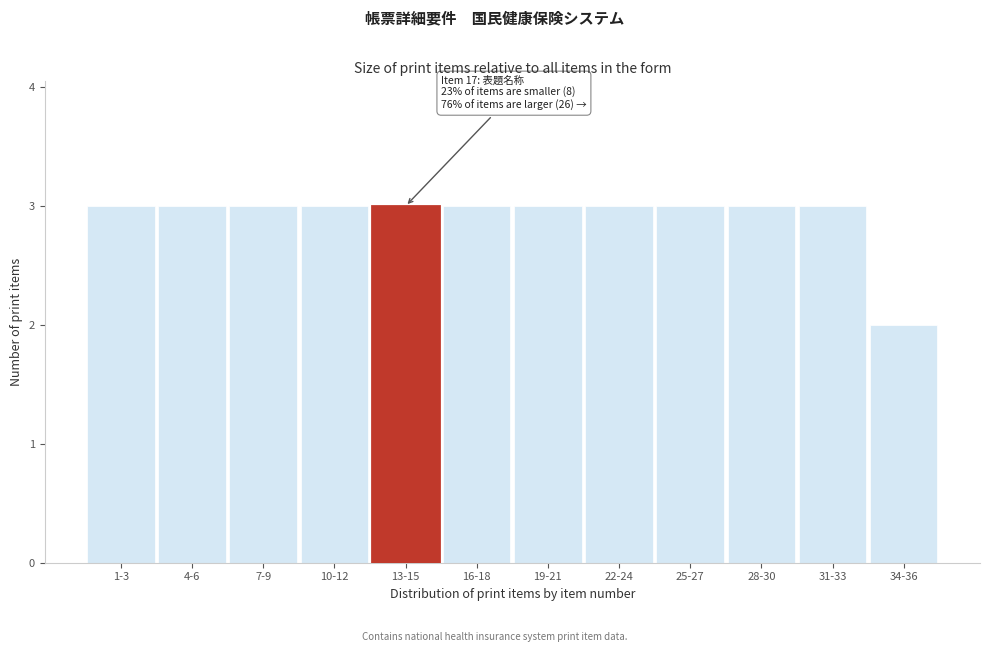

Reading left to right, list all the values displayed in this chart.

1-3=3	4-6=3	7-9=3	10-12=3	13-15=3	16-18=3	19-21=3	22-24=3	25-27=3	28-30=3	31-33=3	34-36=2